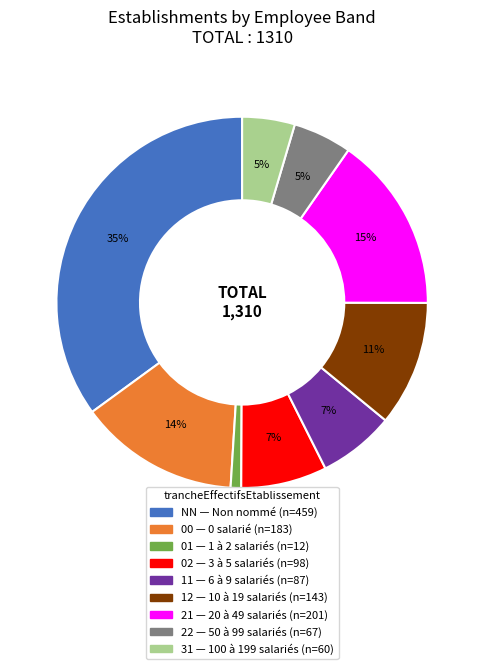

What is the ratio of the value at 31 to the value at 21?

0.3